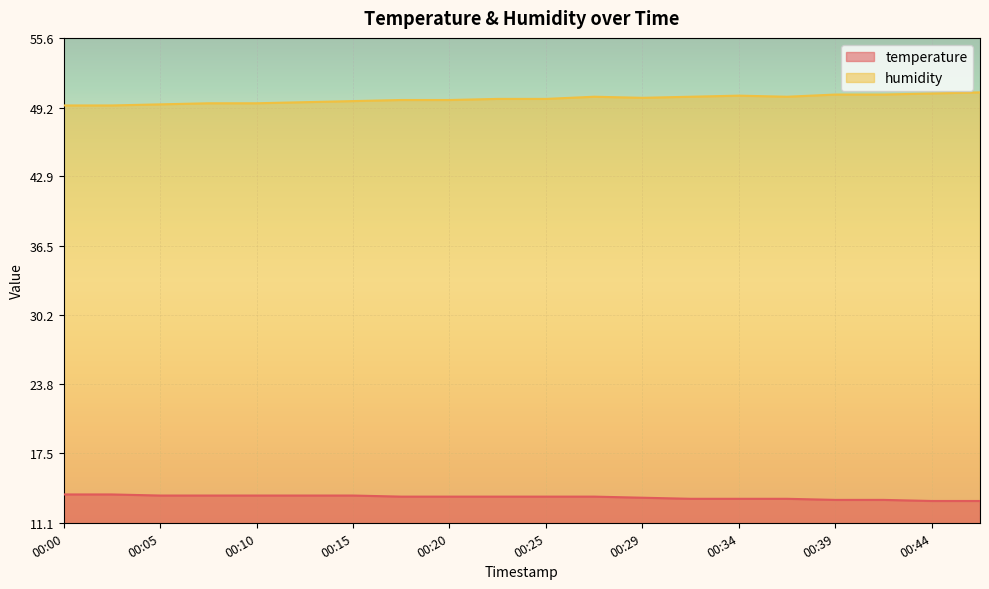

What is the sum of all humidity values?

999.7